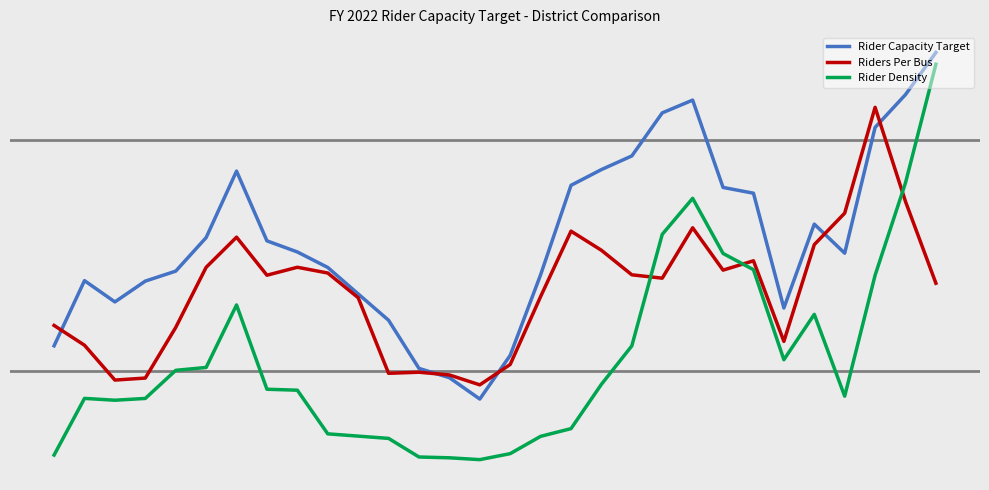

At which label is Rider Capacity Target closest to 0?

26